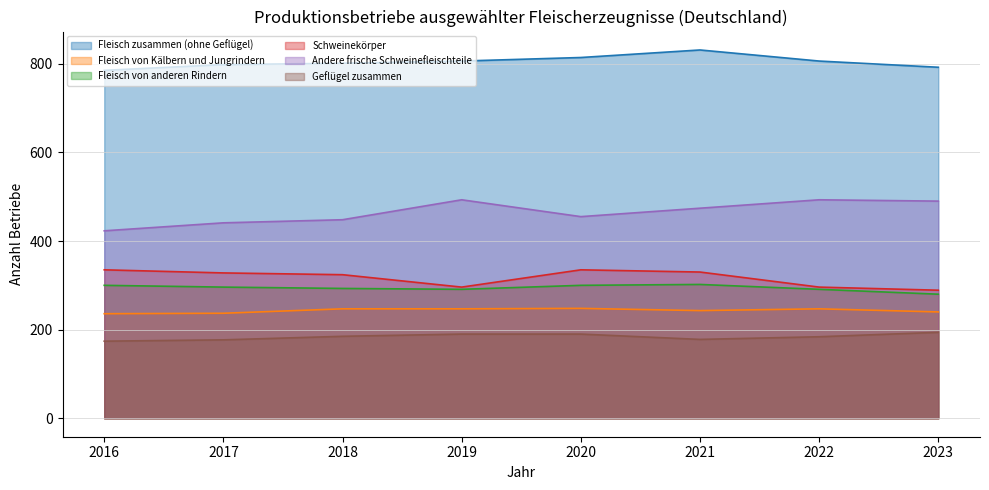

In Fleisch von anderen Rindern, how many points are higher than both neighbors (excluding endpoints)?

1